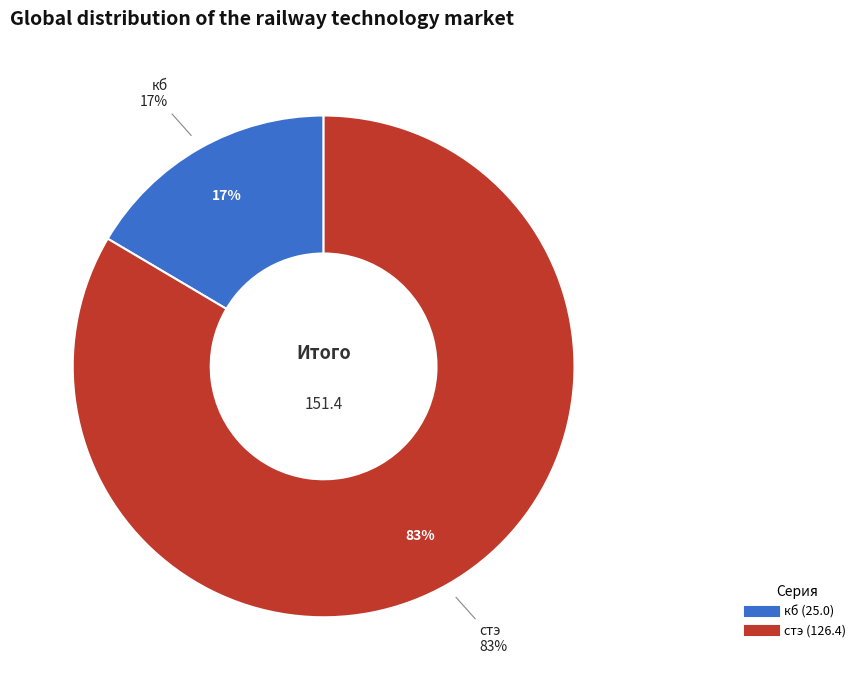

True or false: кч accounts for 13% of the total.

False